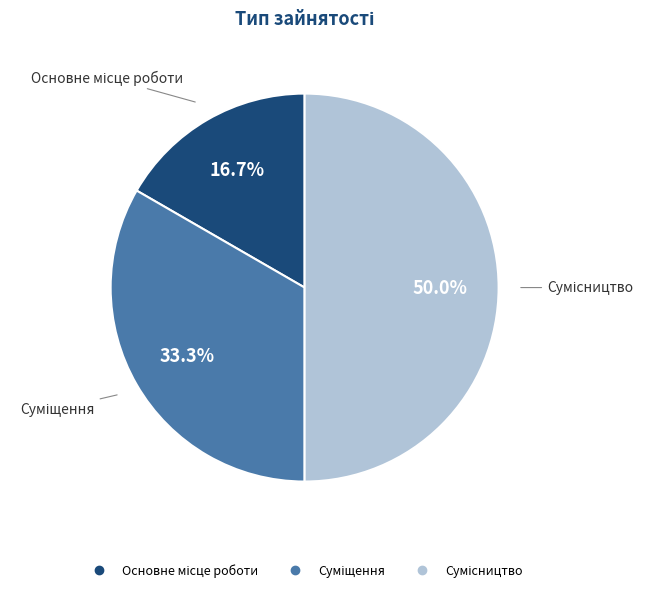

What percentage is the Суміщення slice, to the nearest percent?

33%